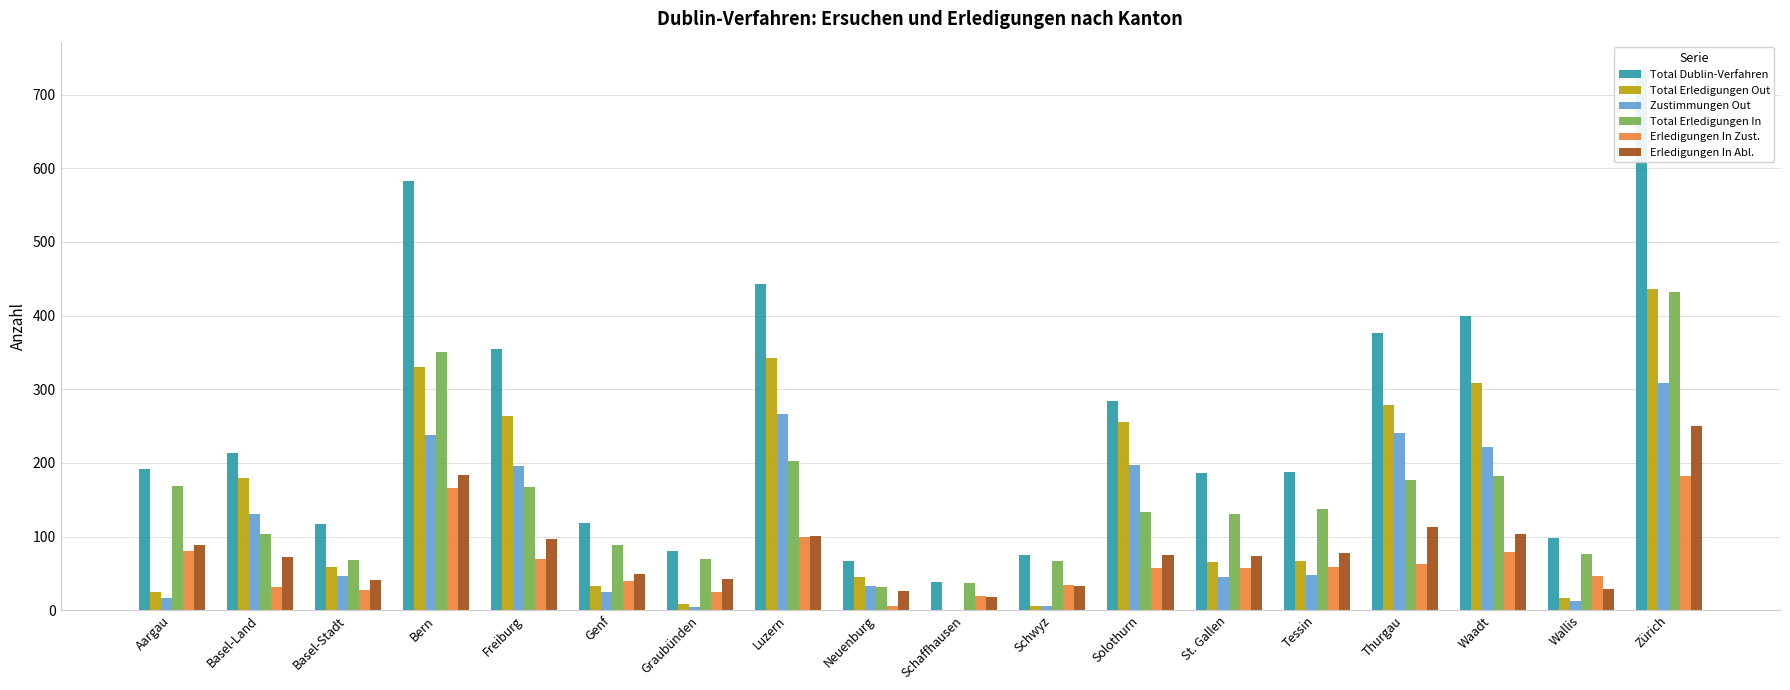

Is it true that Total Dublin-Verfahren equals 735 at Zürich?

True